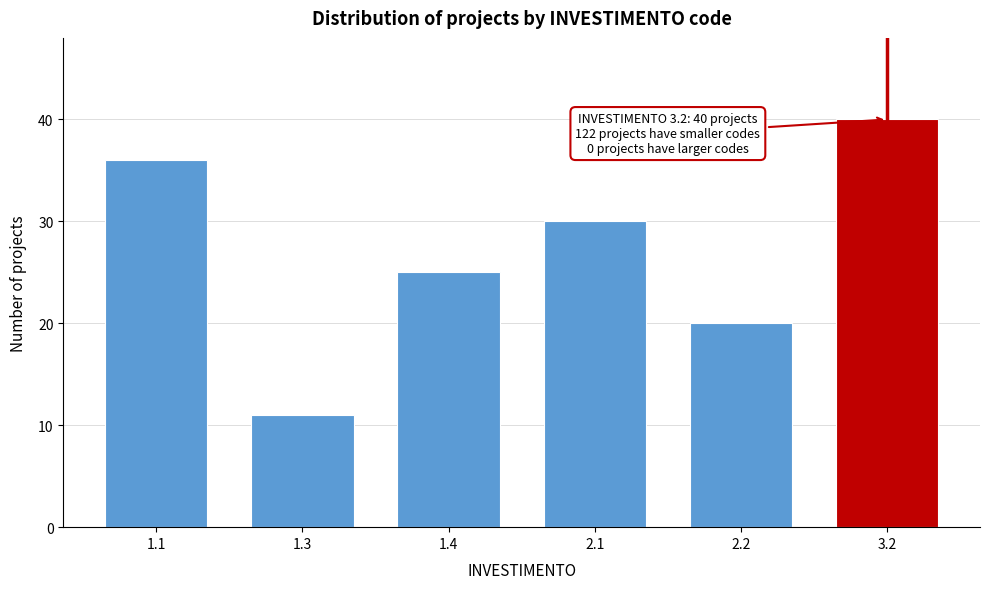

Reading left to right, list all the values displayed in this chart.

1.1=36	1.3=11	1.4=25	2.1=30	2.2=20	3.2=40